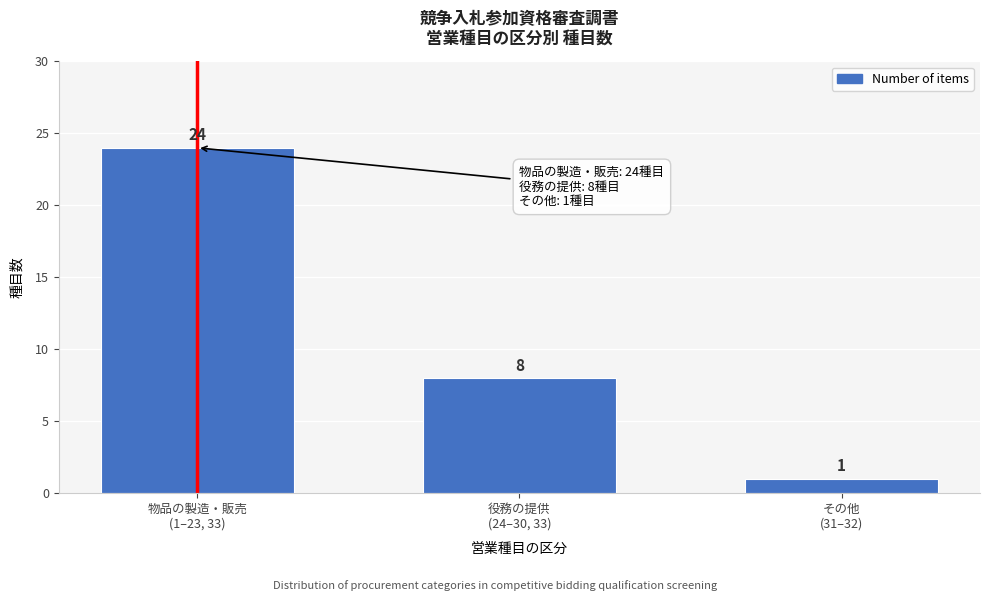

Reading right to left, what are all the values shown in this chart?

1	8	24